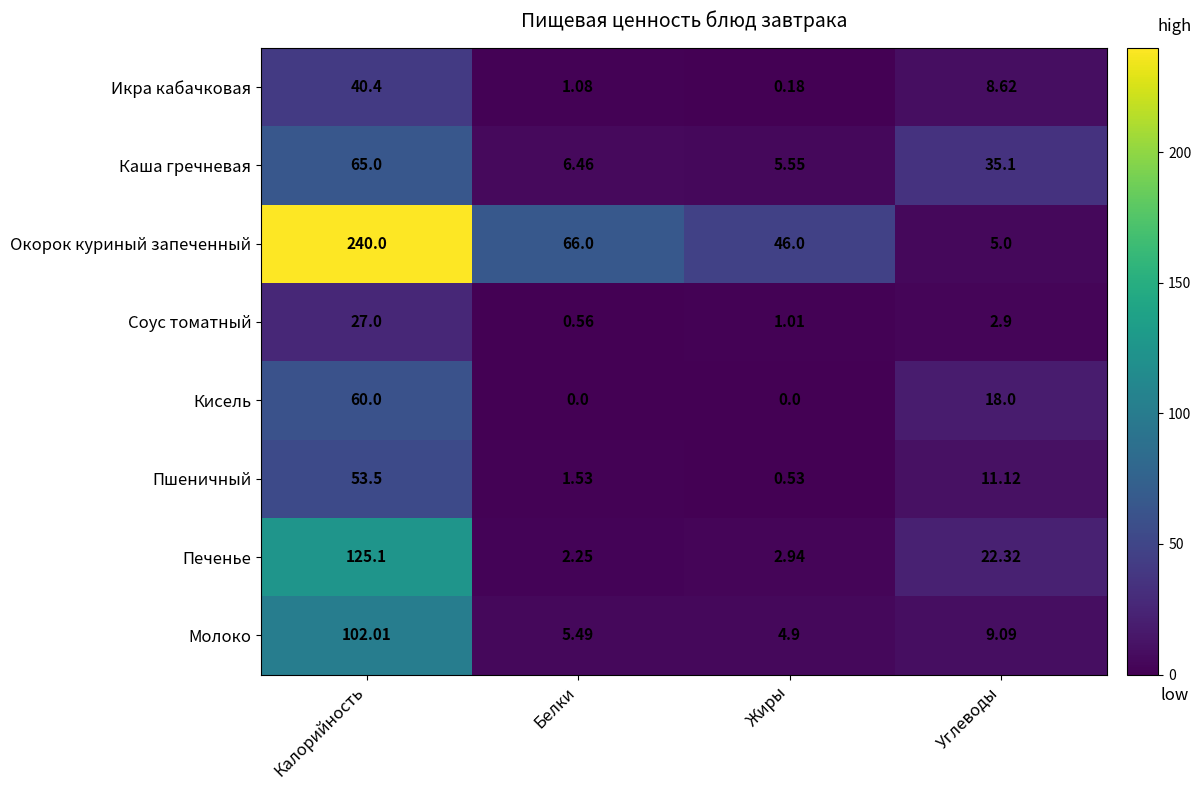

Rank the series at Белки from highest to lowest value.

Окорок куриный запеченный, Каша гречневая, Молоко, Печенье, Пшеничный, Икра кабачковая, Соус томатный, Кисель